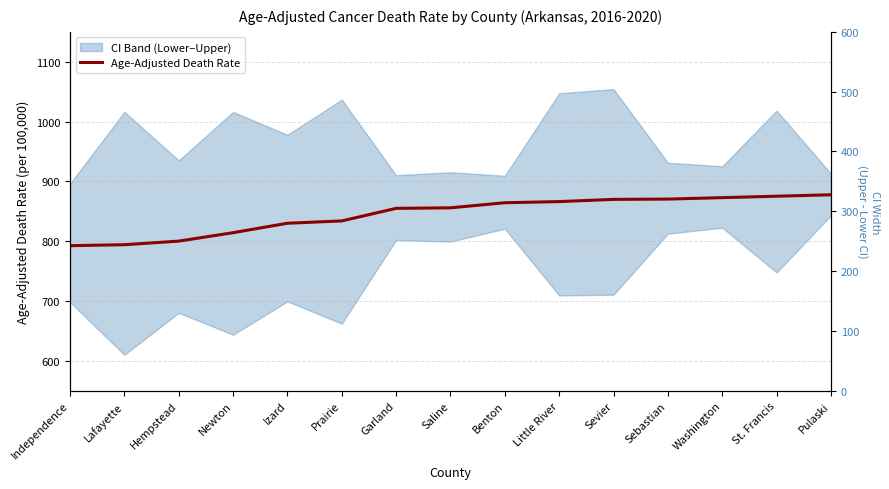

True or false: the data shows 875.2 at St. Francis.

True